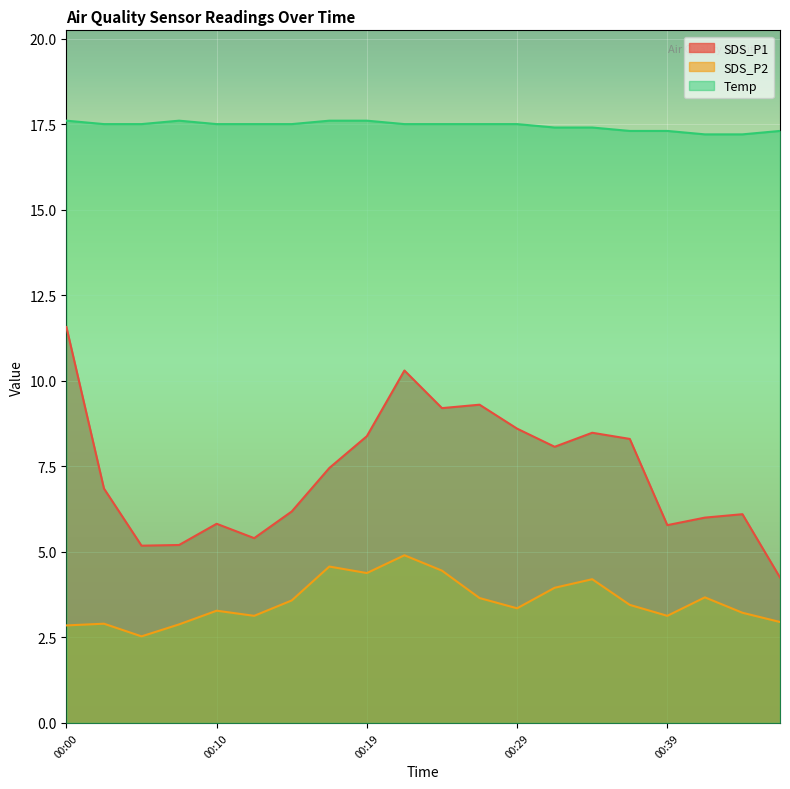

Does the chart display data point markers on the line(s)?

No